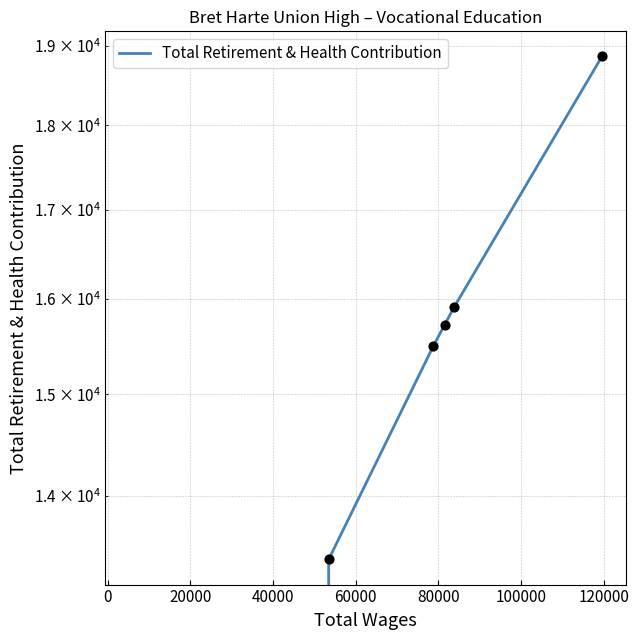

What is the ratio of the value at 0 to the value at 40000?

0.9